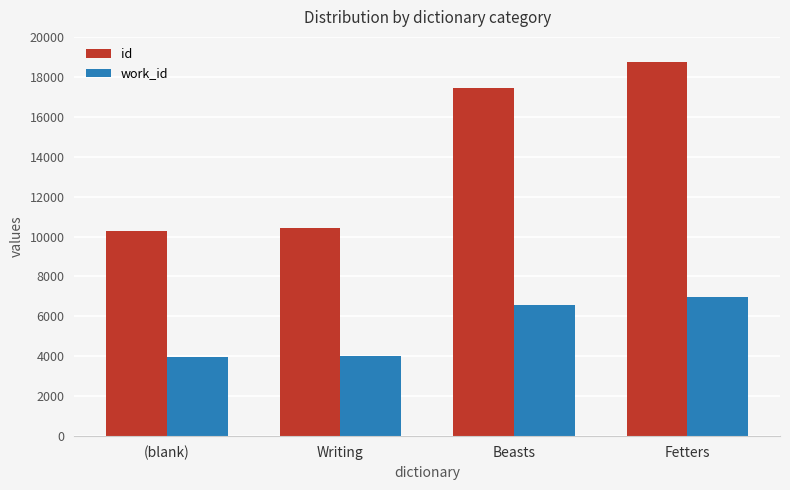

Are the bars horizontal?

No